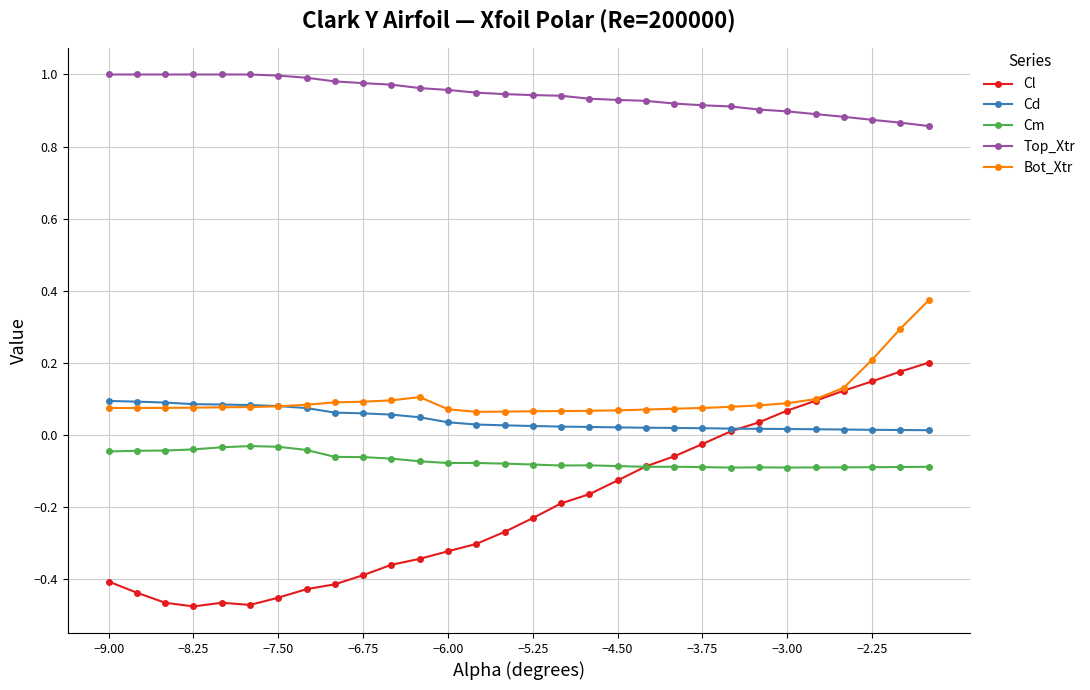

Which series has the largest total across all categories?

Top_Xtr